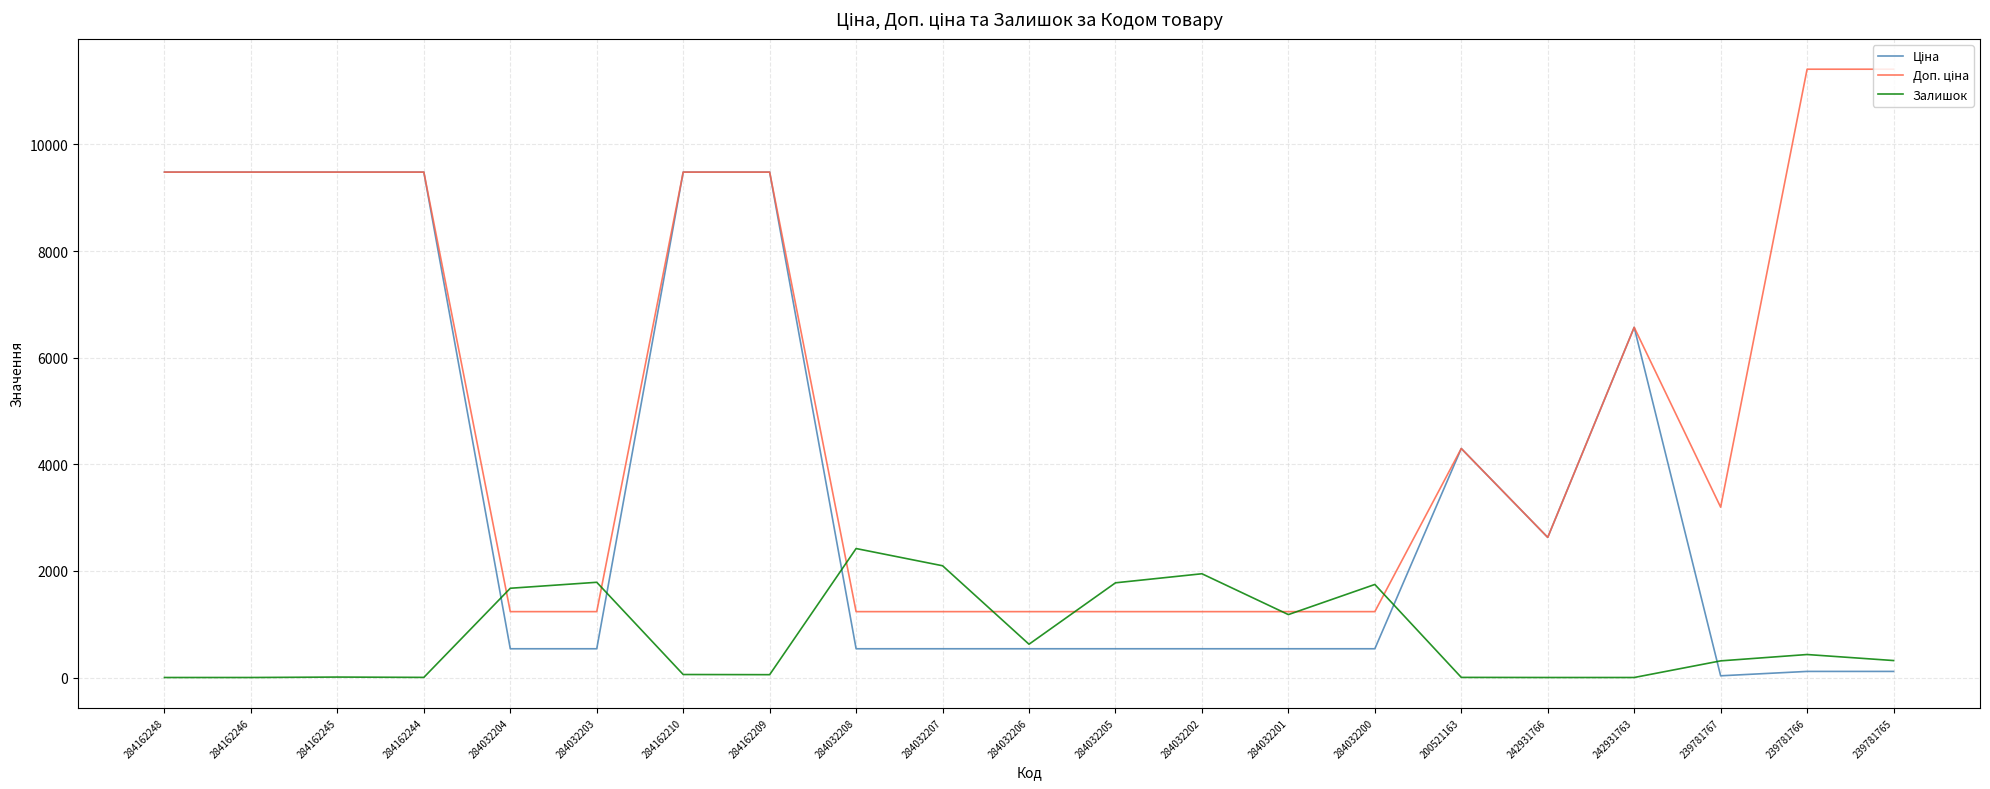

What is the difference between the highest and lowest values at 284032205?

1237.0